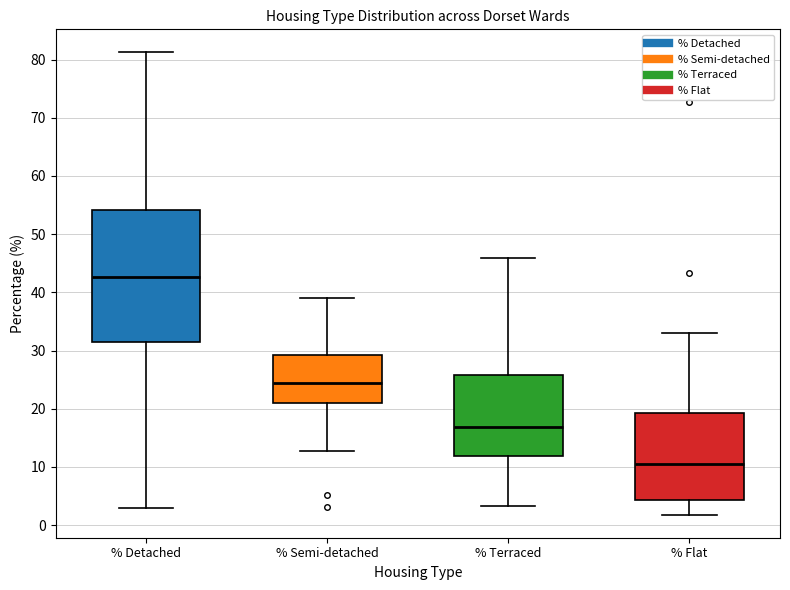

Where is the upper edge of the box for % Terraced on the y-axis? The values are not printed on the chart, so give them approximately, as read against the axis.

26